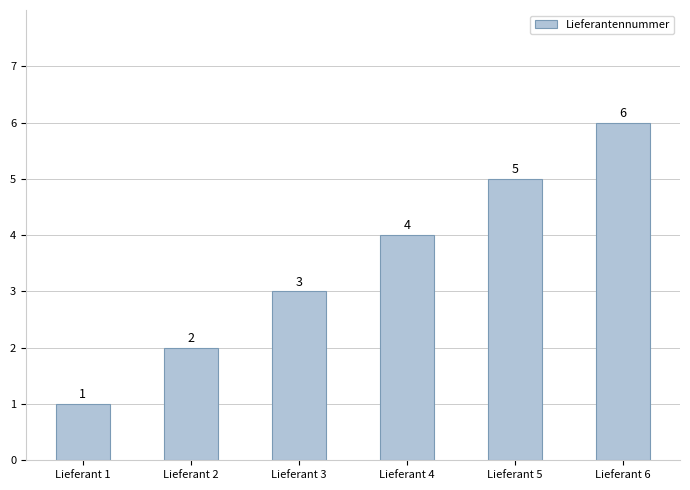

How many values are between 2 and 5?

4